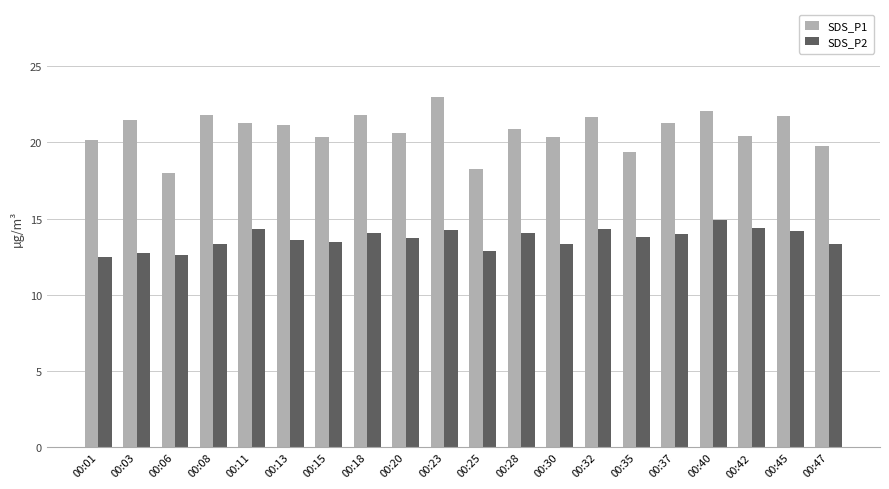

Where does the SDS_P2 series first go above 13?

00:08